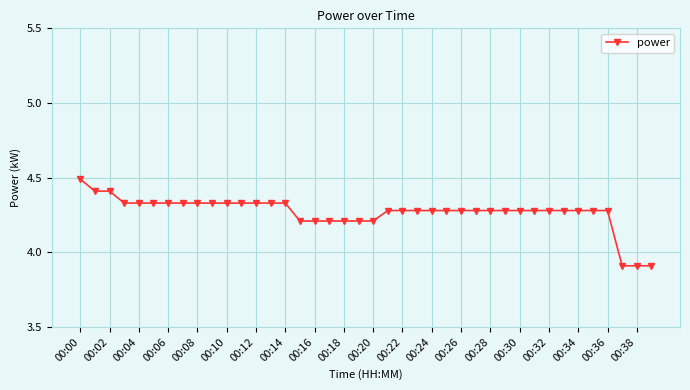

How many values are between 4 and 5?

37